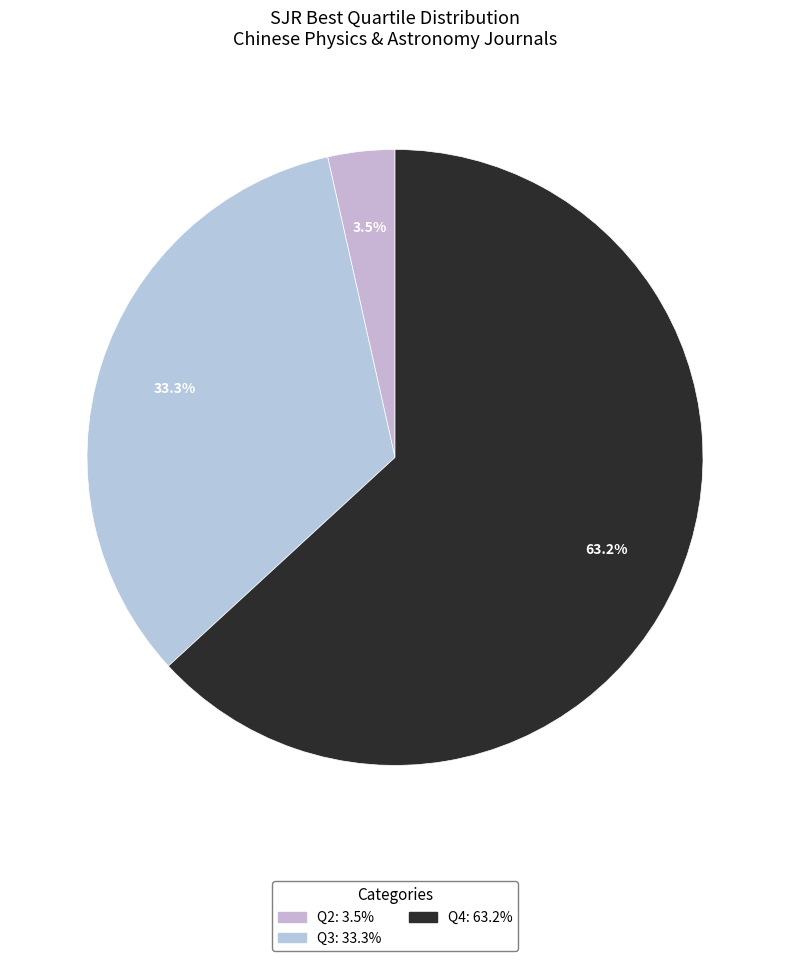

Is there any slice that represents more than half of the pie?

Yes